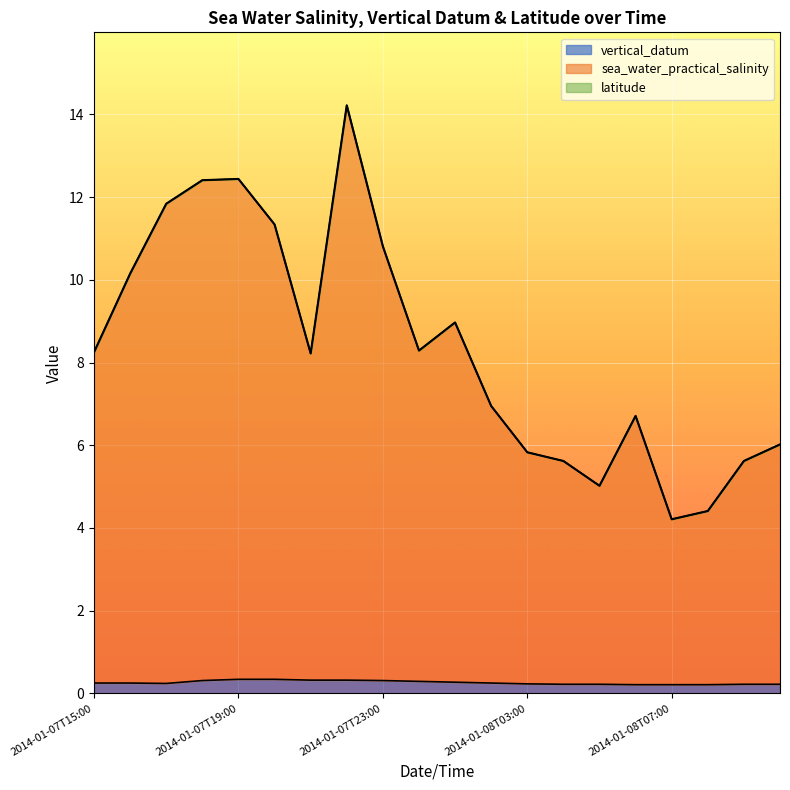

True or false: sea_water_practical_salinity has a value of 6.7 at 2014-01-08T06:00.

True